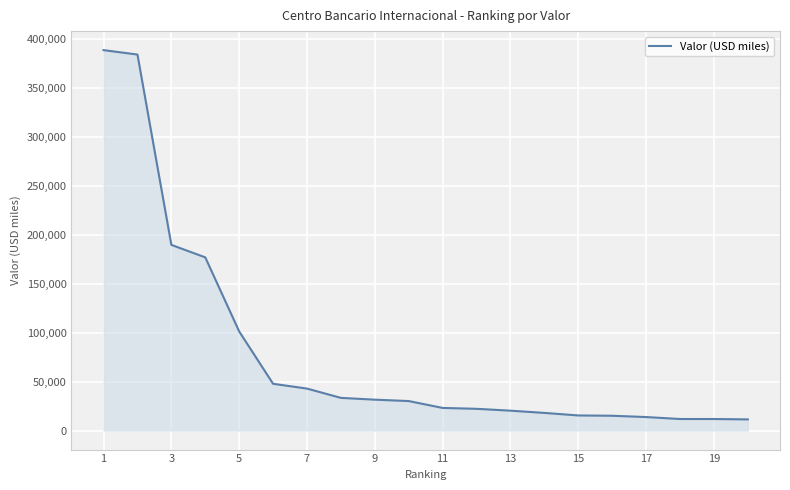

What is the maximum value shown in the chart?

389071.6